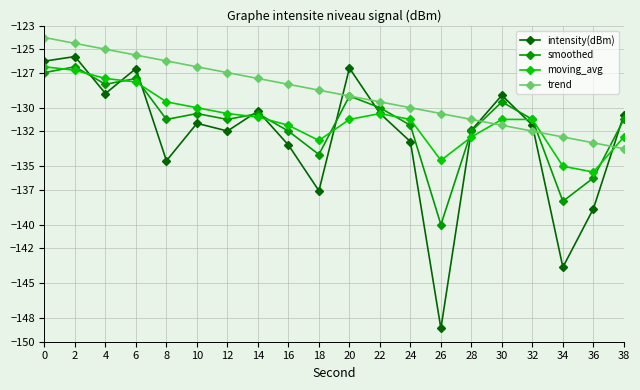

Which series has the widest spread of values?

intensity(dBm)